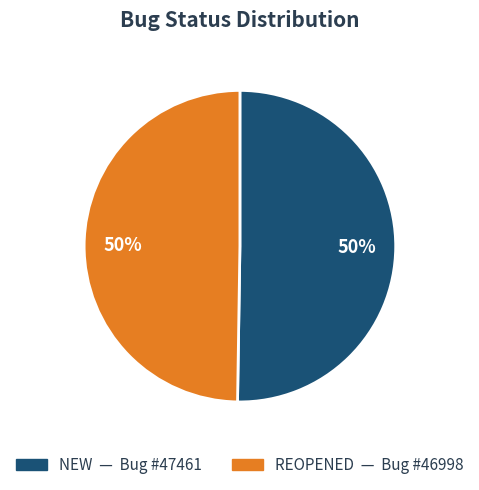

To the nearest percent, what is the average slice percentage?

50%